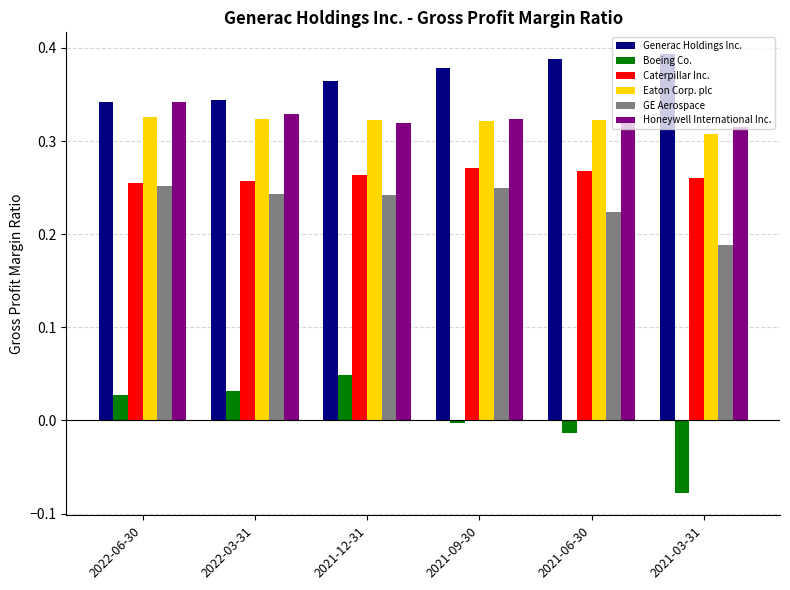

The Eaton Corp. plc series shows 0.1 at 2021-12-31. True or false?

False